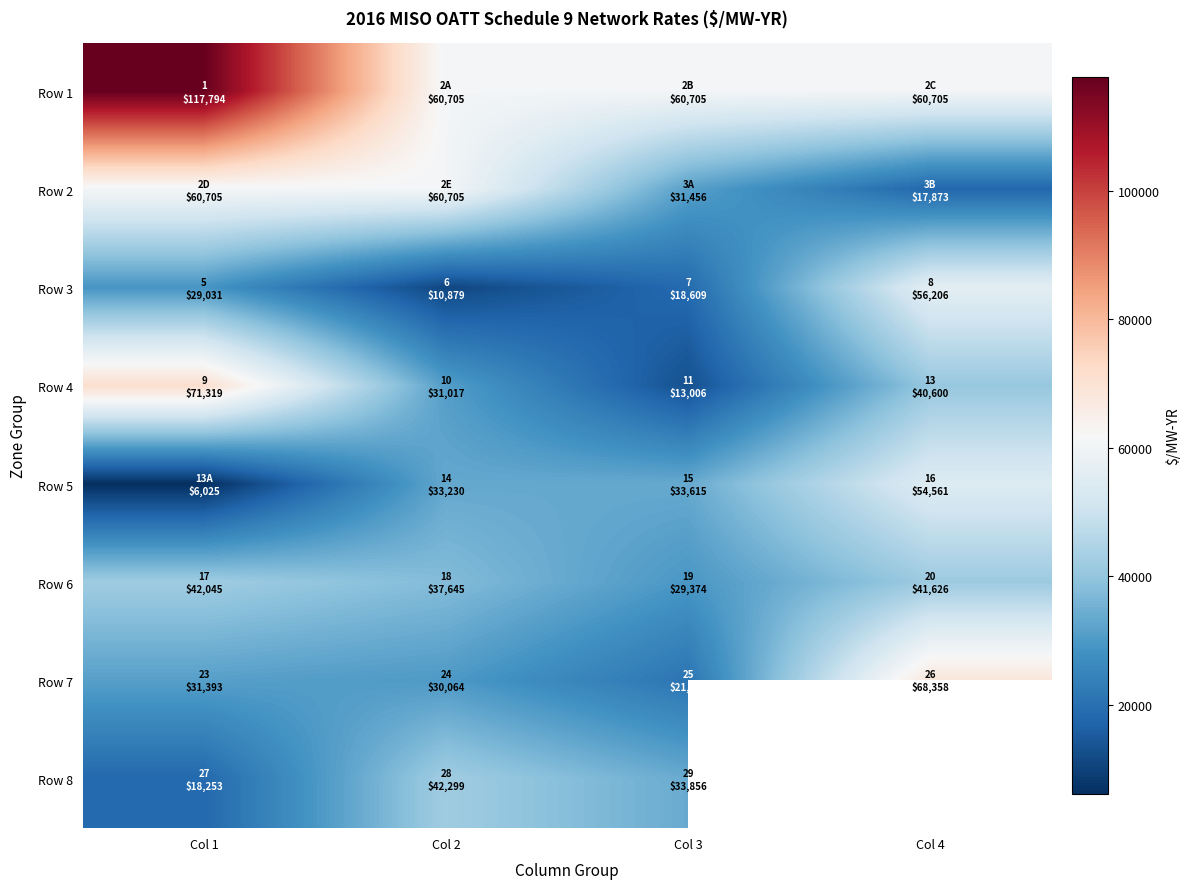

What is the sum of the Row 7 values at Col 2 and Col 1?

61457.3